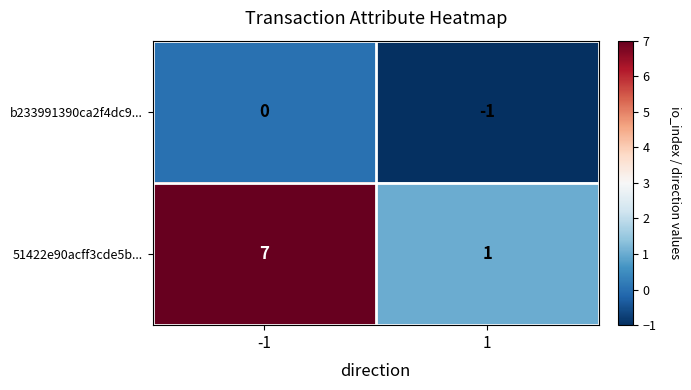

The value of 51422e90acff3cde5b... at 1 is 1. True or false?

True